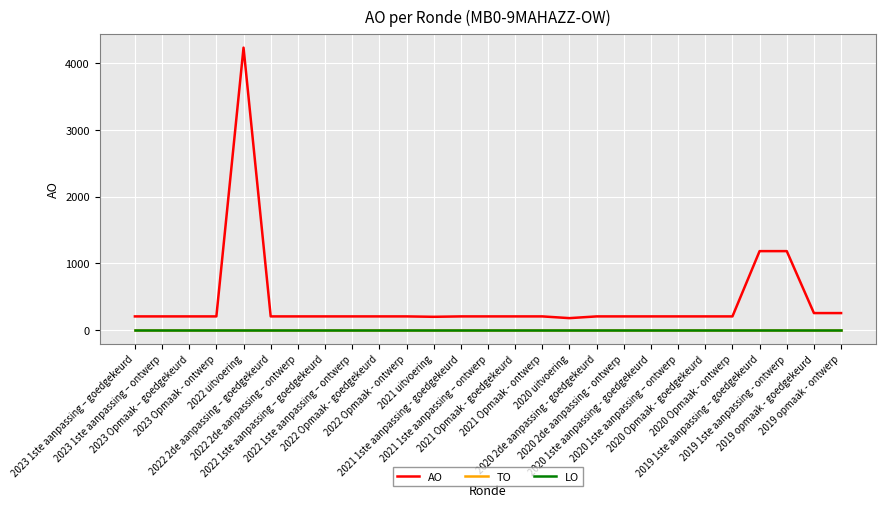

True or false: AO and LO cross at least once.

False